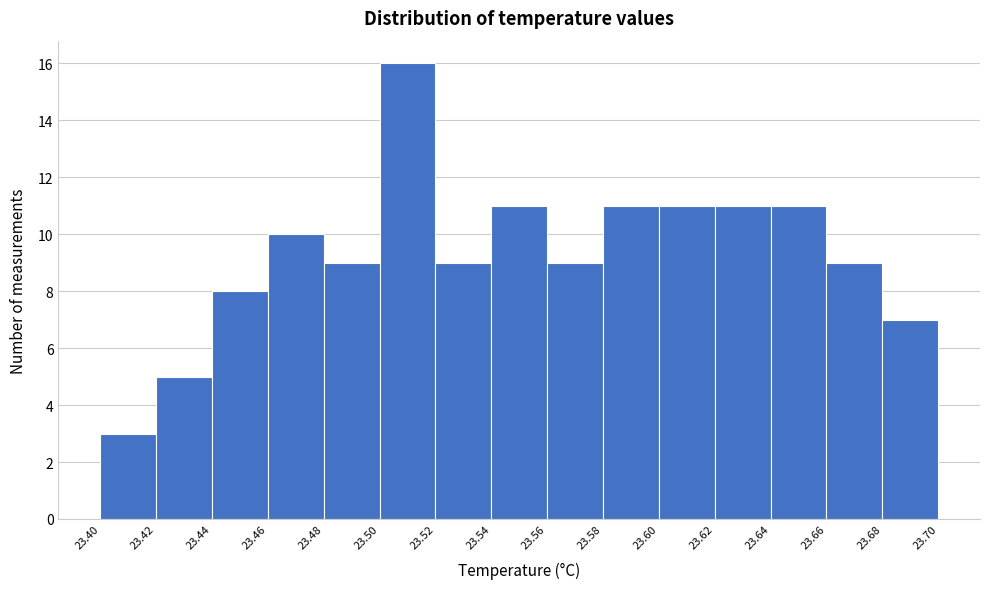

Reading left to right, transcribe this chart: for each bar, give the range it covers on the x-axis and its height. The values are not printed on the chart, so give them approximately, as read against the axis.

23.40 to 23.42: 3
23.42 to 23.44: 5
23.44 to 23.46: 8
23.46 to 23.48: 10
23.48 to 23.50: 9
23.50 to 23.52: 16
23.52 to 23.54: 9
23.54 to 23.56: 11
23.56 to 23.58: 9
23.58 to 23.60: 11
23.60 to 23.62: 11
23.62 to 23.64: 11
23.64 to 23.66: 11
23.66 to 23.68: 9
23.68 to 23.70: 7